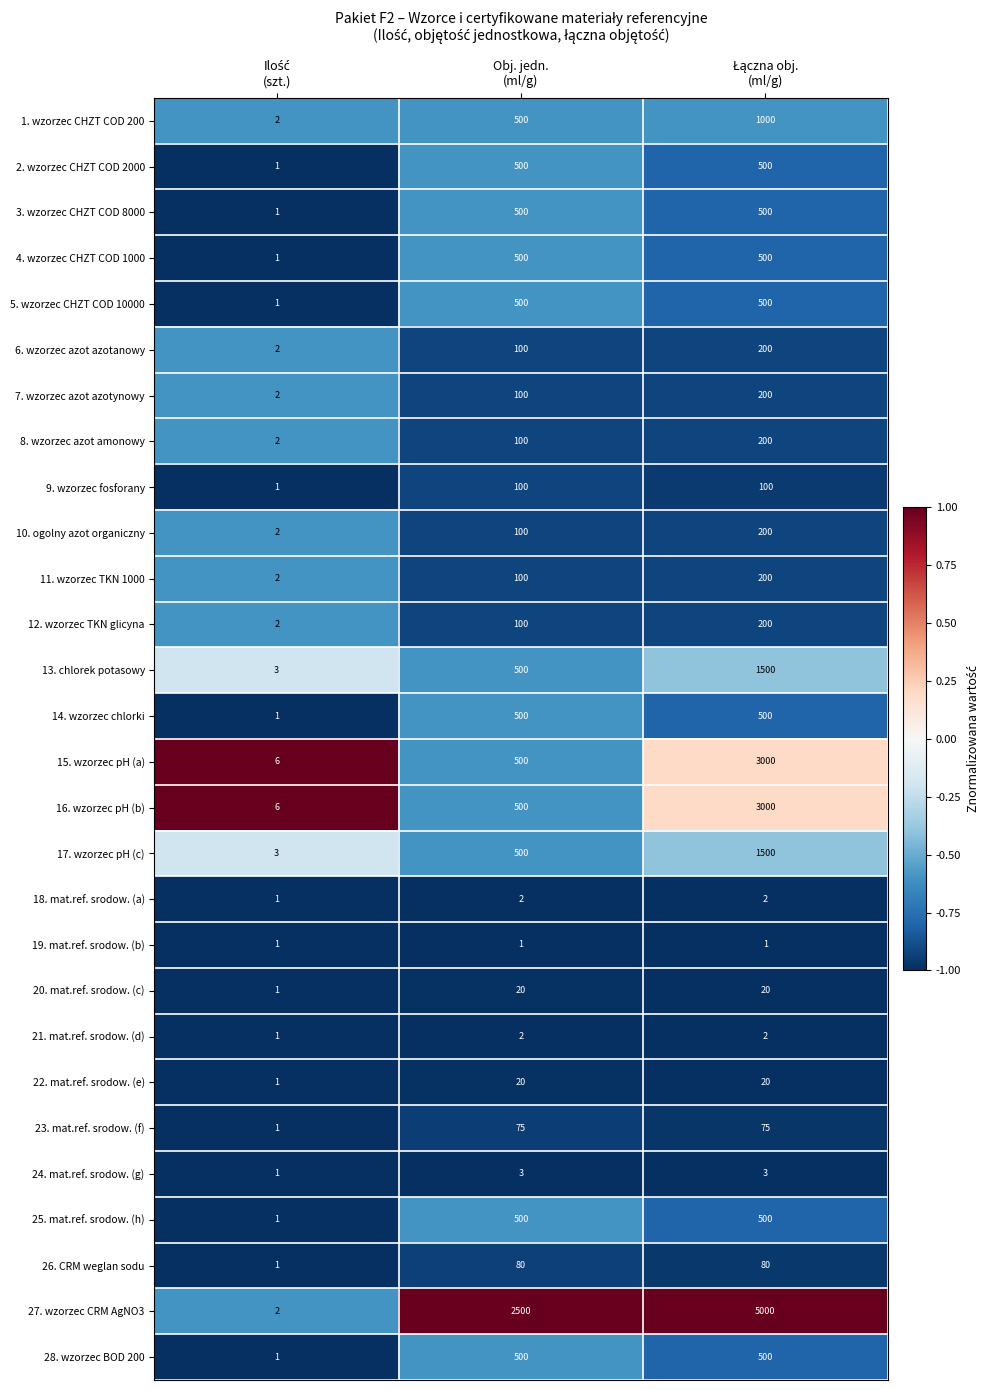

Which series has the widest spread of values?

27. wzorzec CRM AgNO3